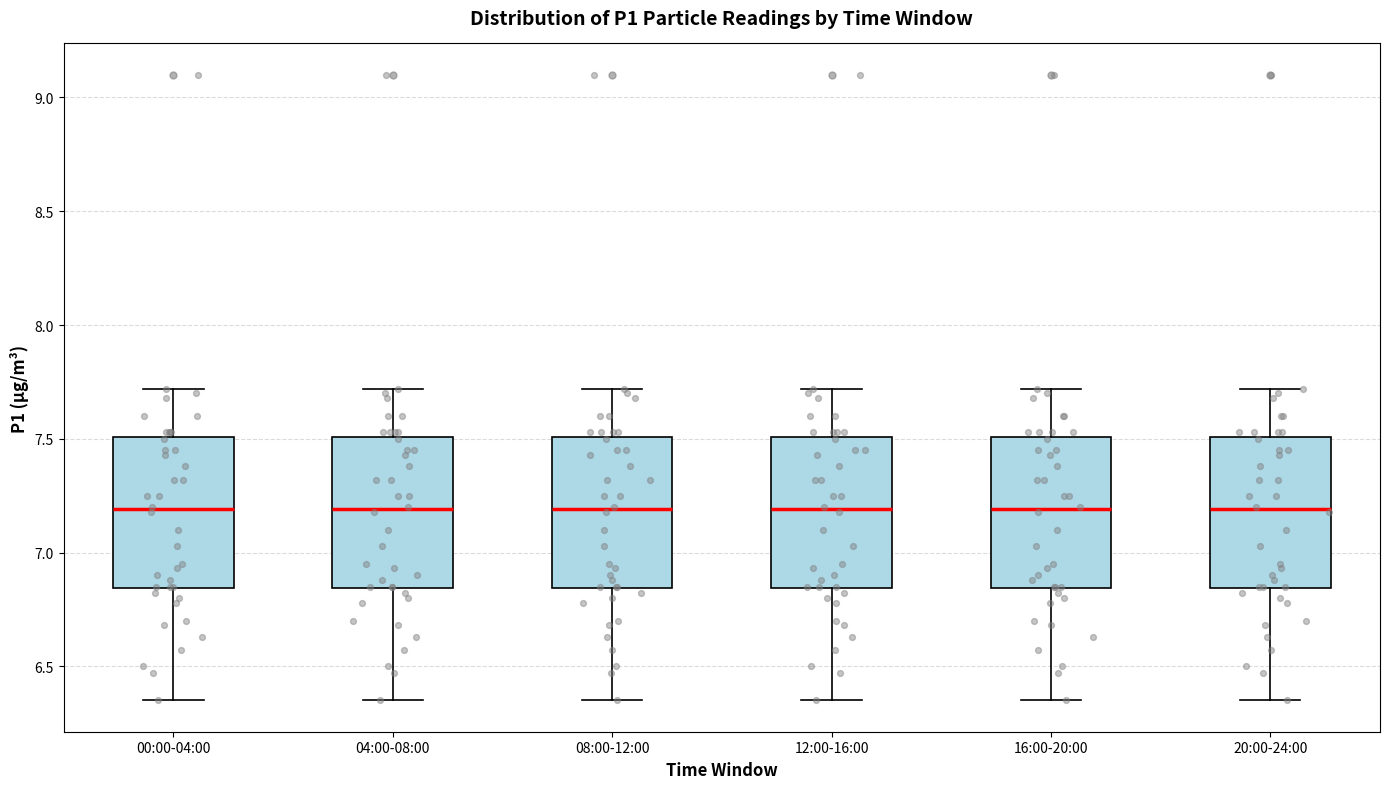

Reading left to right, read every box against the y-axis: the position of its median line, the range the box covers, and the ends of its whiskers. The values are not printed on the chart, so give them approximately, as read against the axis.

00:00-04:00: median 7.20, box 6.85 to 7.50, whiskers 6.35 to 7.70
04:00-08:00: median 7.20, box 6.85 to 7.50, whiskers 6.35 to 7.70
08:00-12:00: median 7.20, box 6.85 to 7.50, whiskers 6.35 to 7.70
12:00-16:00: median 7.20, box 6.85 to 7.50, whiskers 6.35 to 7.70
16:00-20:00: median 7.20, box 6.85 to 7.50, whiskers 6.35 to 7.70
20:00-24:00: median 7.20, box 6.85 to 7.50, whiskers 6.35 to 7.70